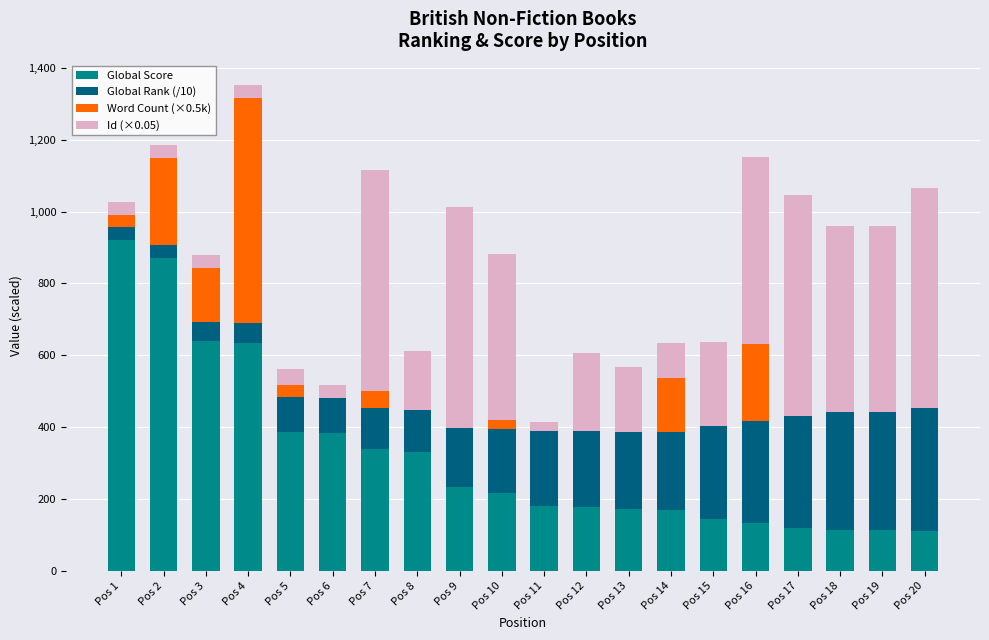

At which category is the sum across all series the highest?

Pos 4